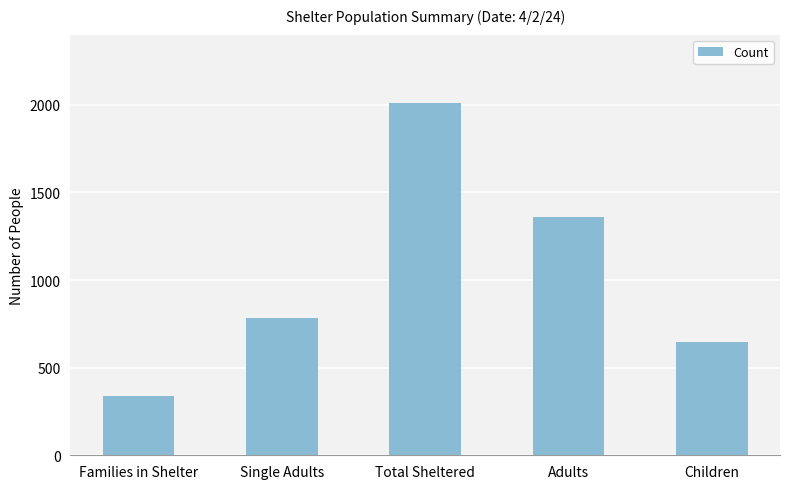

List the labels in order of value, smallest first.

Families in Shelter, Children, Single Adults, Adults, Total Sheltered